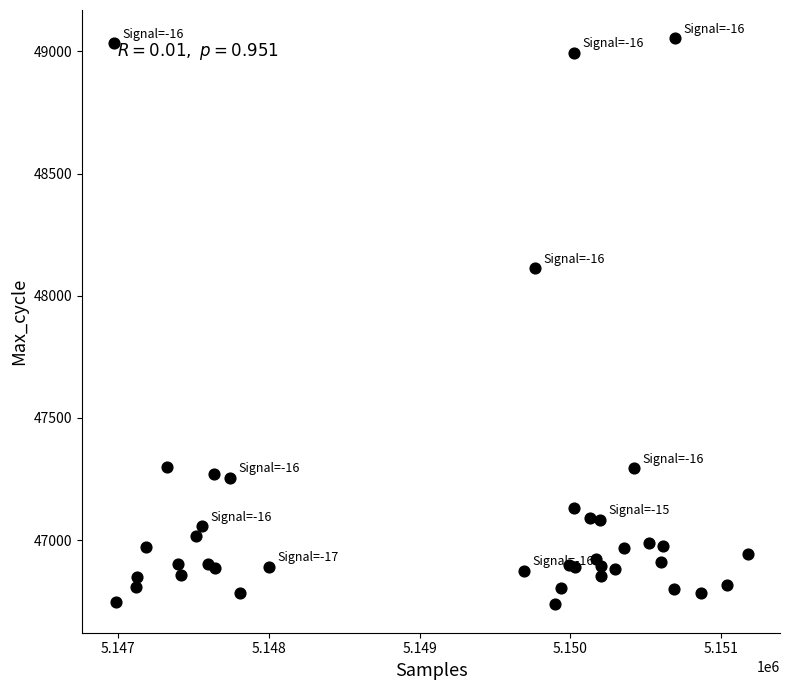

What Y value in the scatter plot is closest to 47895?

48113